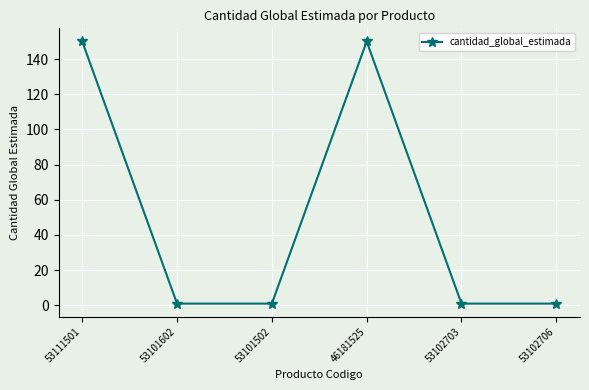

What is the average value?

51